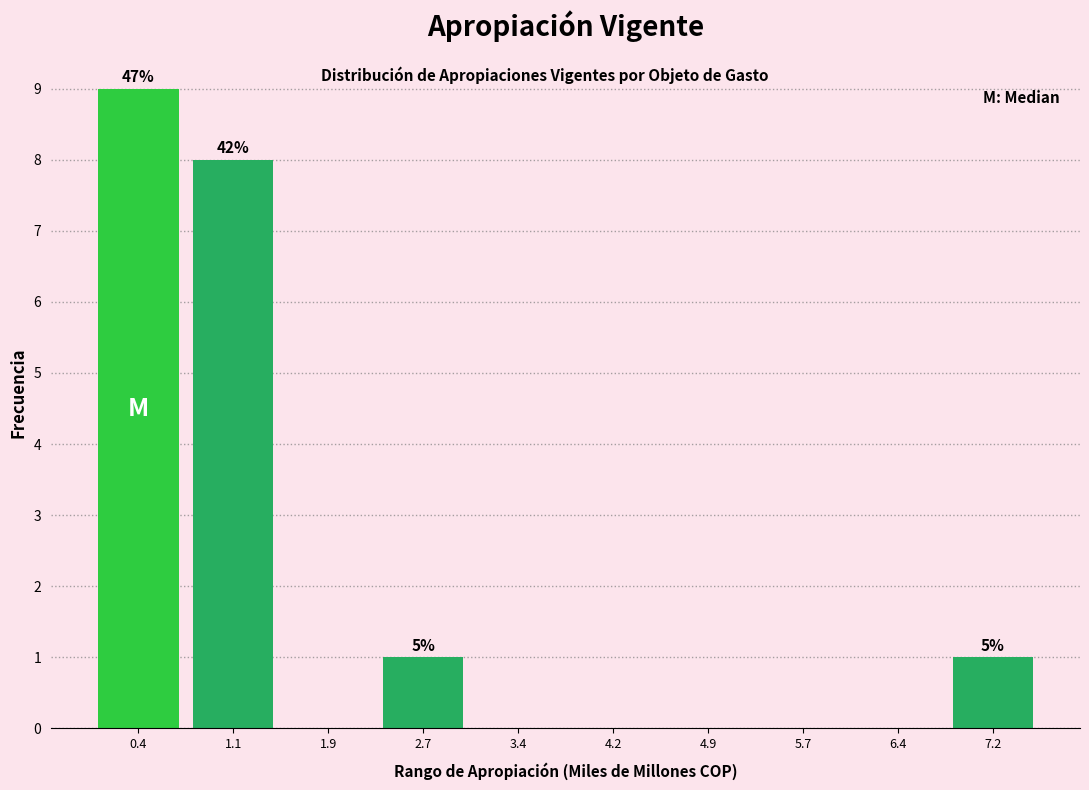

Over which range of the x-axis is the bar tallest?

0.0 to 0.8